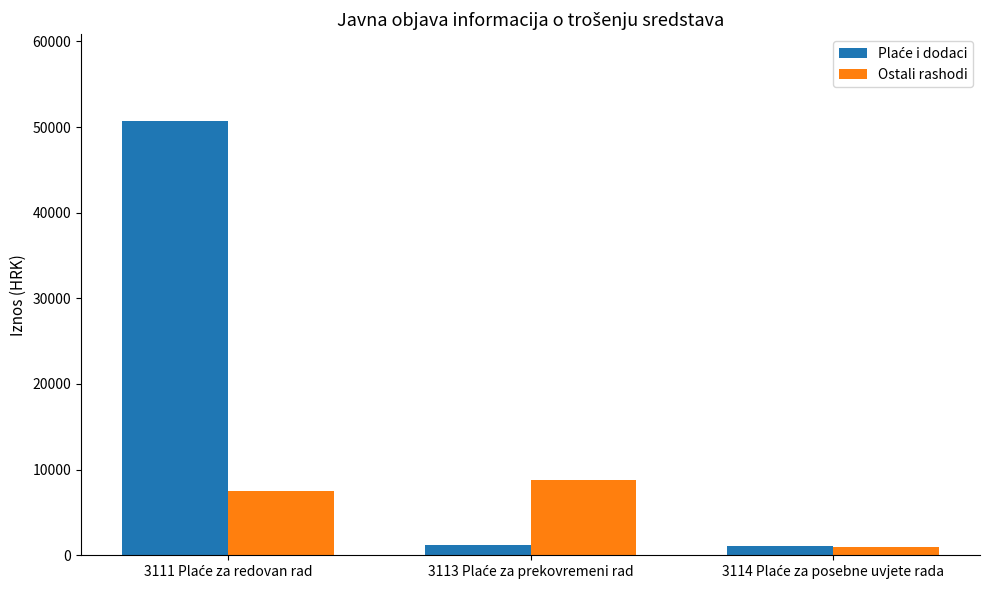

Does the chart contain any negative values?

No